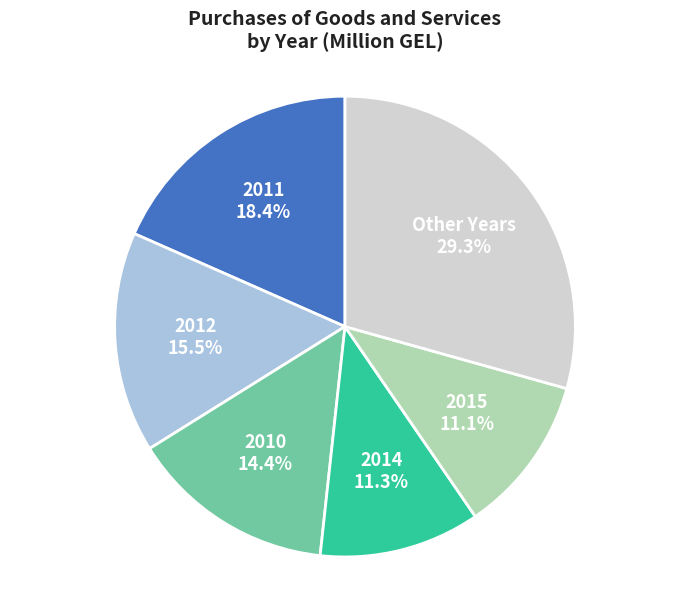

Is there any slice that represents more than half of the pie?

No